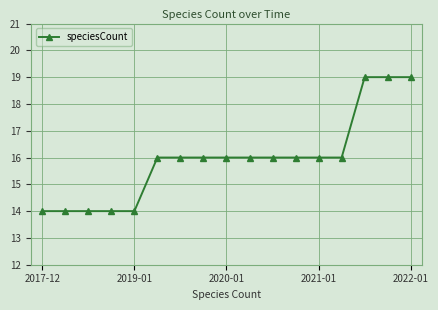

Reading left to right, extract all data points from this chart.

14	14	14	14	14	16	16	16	16	16	16	16	16	16	19	19	19